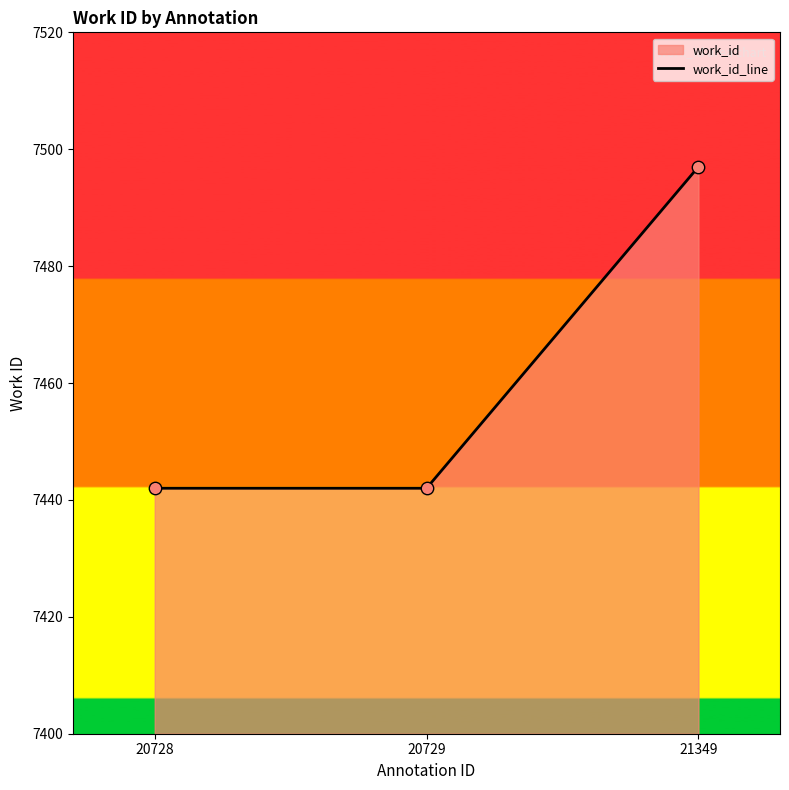

What is the change in value from 20729 to 21349?

+55